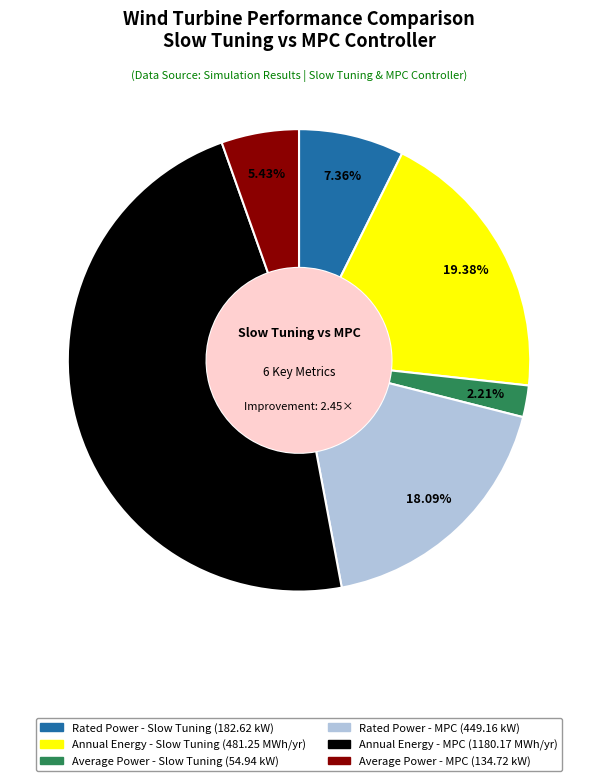

What portion of the pie excludes Average Power - MPC?

94.6%